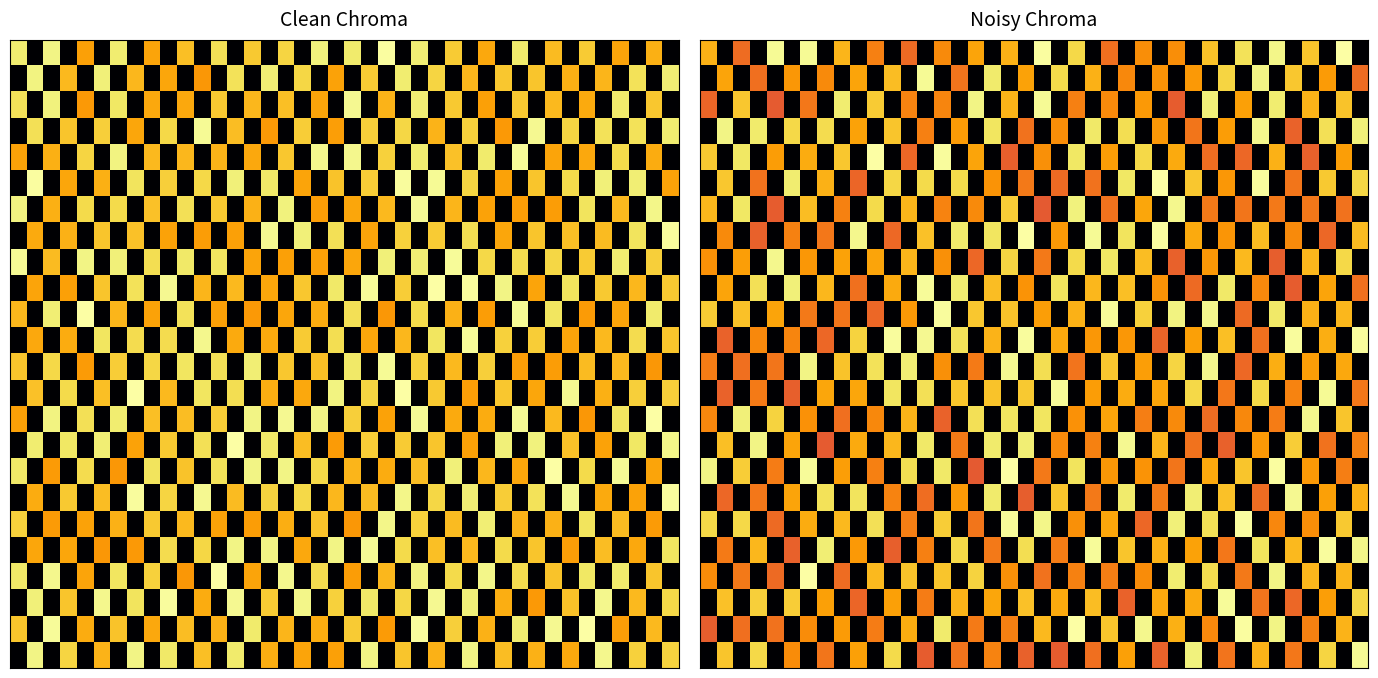

Which category has the lowest value across all series?

1